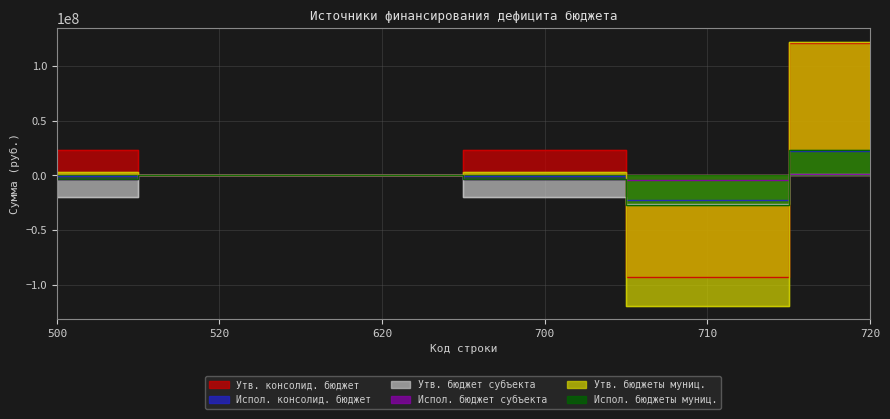

Count the number of data series in this chart.

6